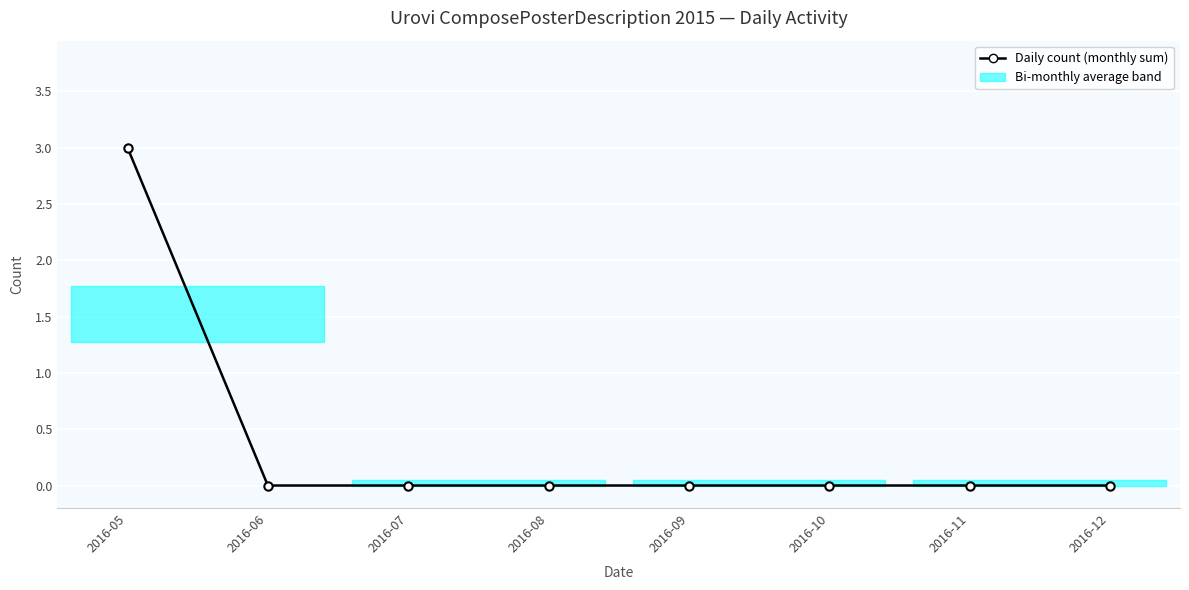

The value at 2016-11 is -1. True or false?

False